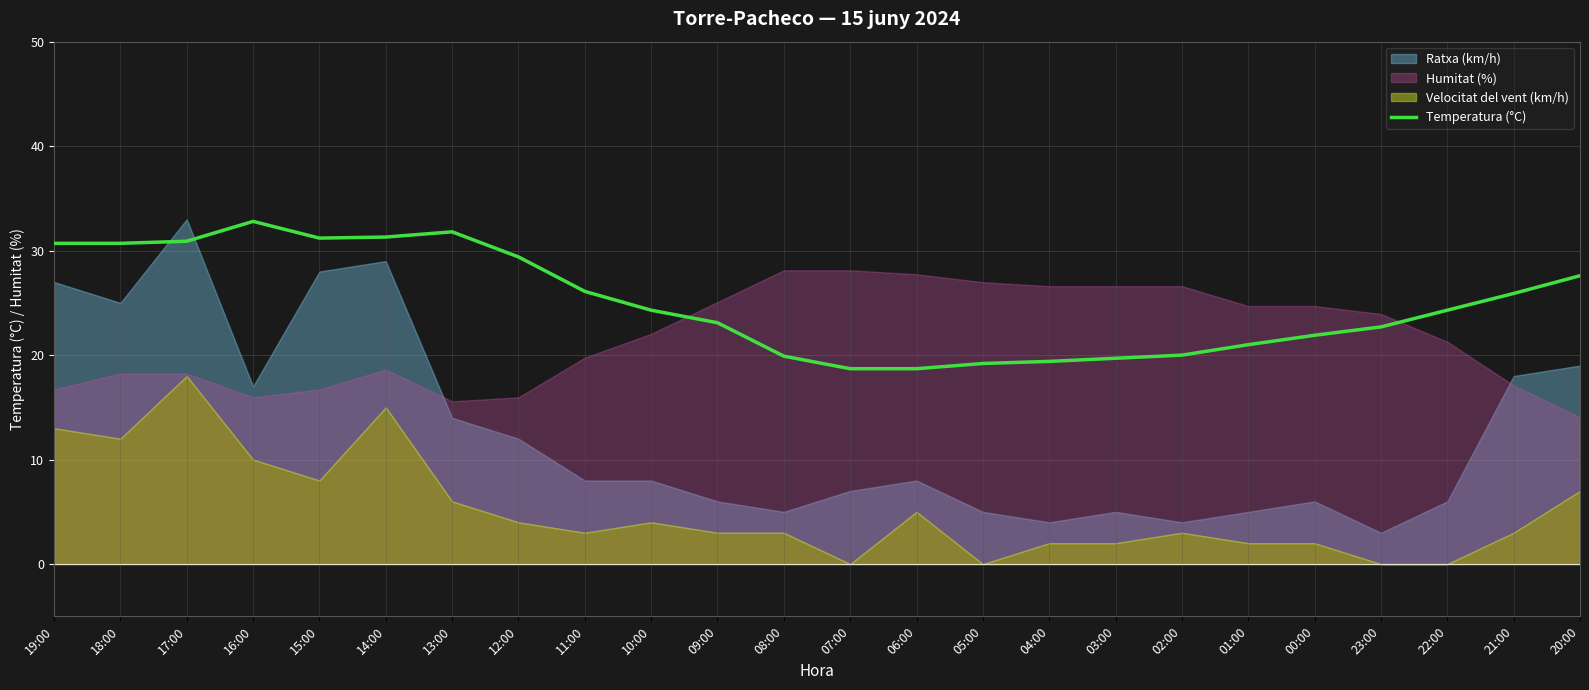

How many lines are shown in the chart?

1